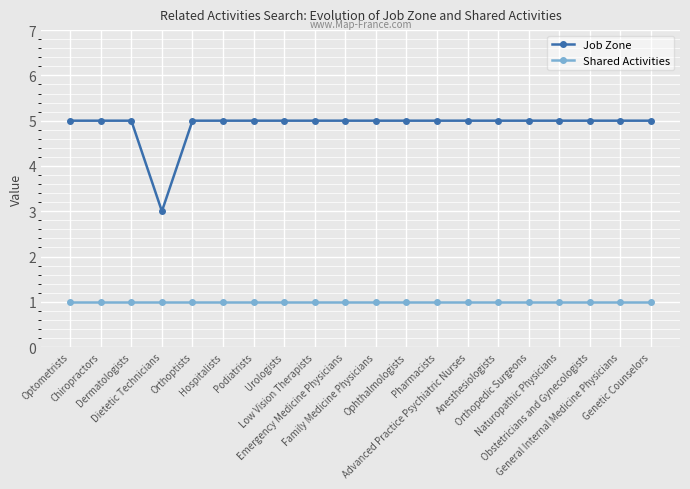

True or false: Shared Activities and Job Zone intersect in this chart.

False